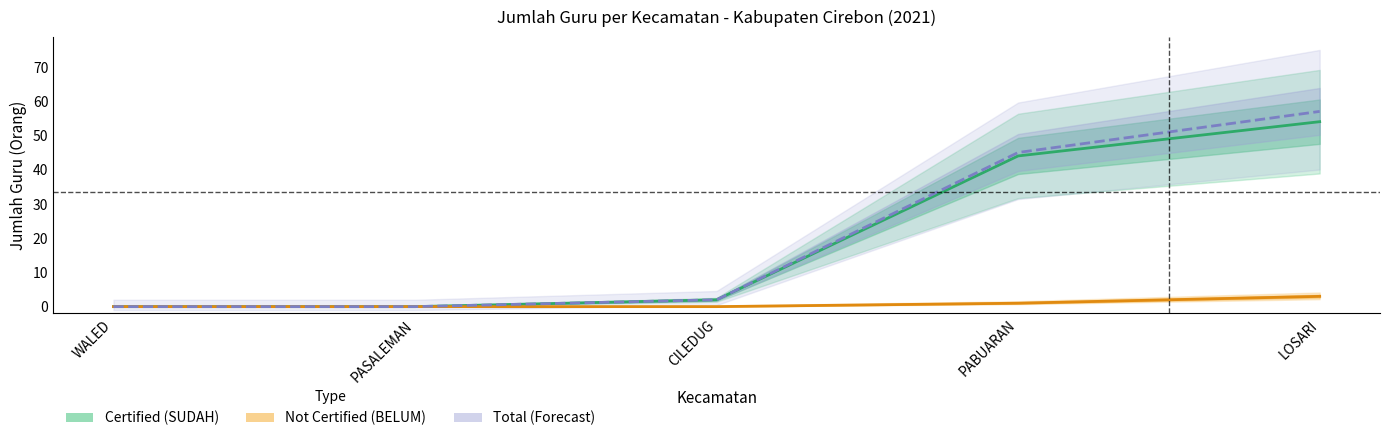

Reading right to left, extract all data points from this chart.

Certified (SUDAH): 54	44	2	0	0
Not Certified (BELUM): 3	1	0	0	0
Total (Forecast): 57	45	2	0	0